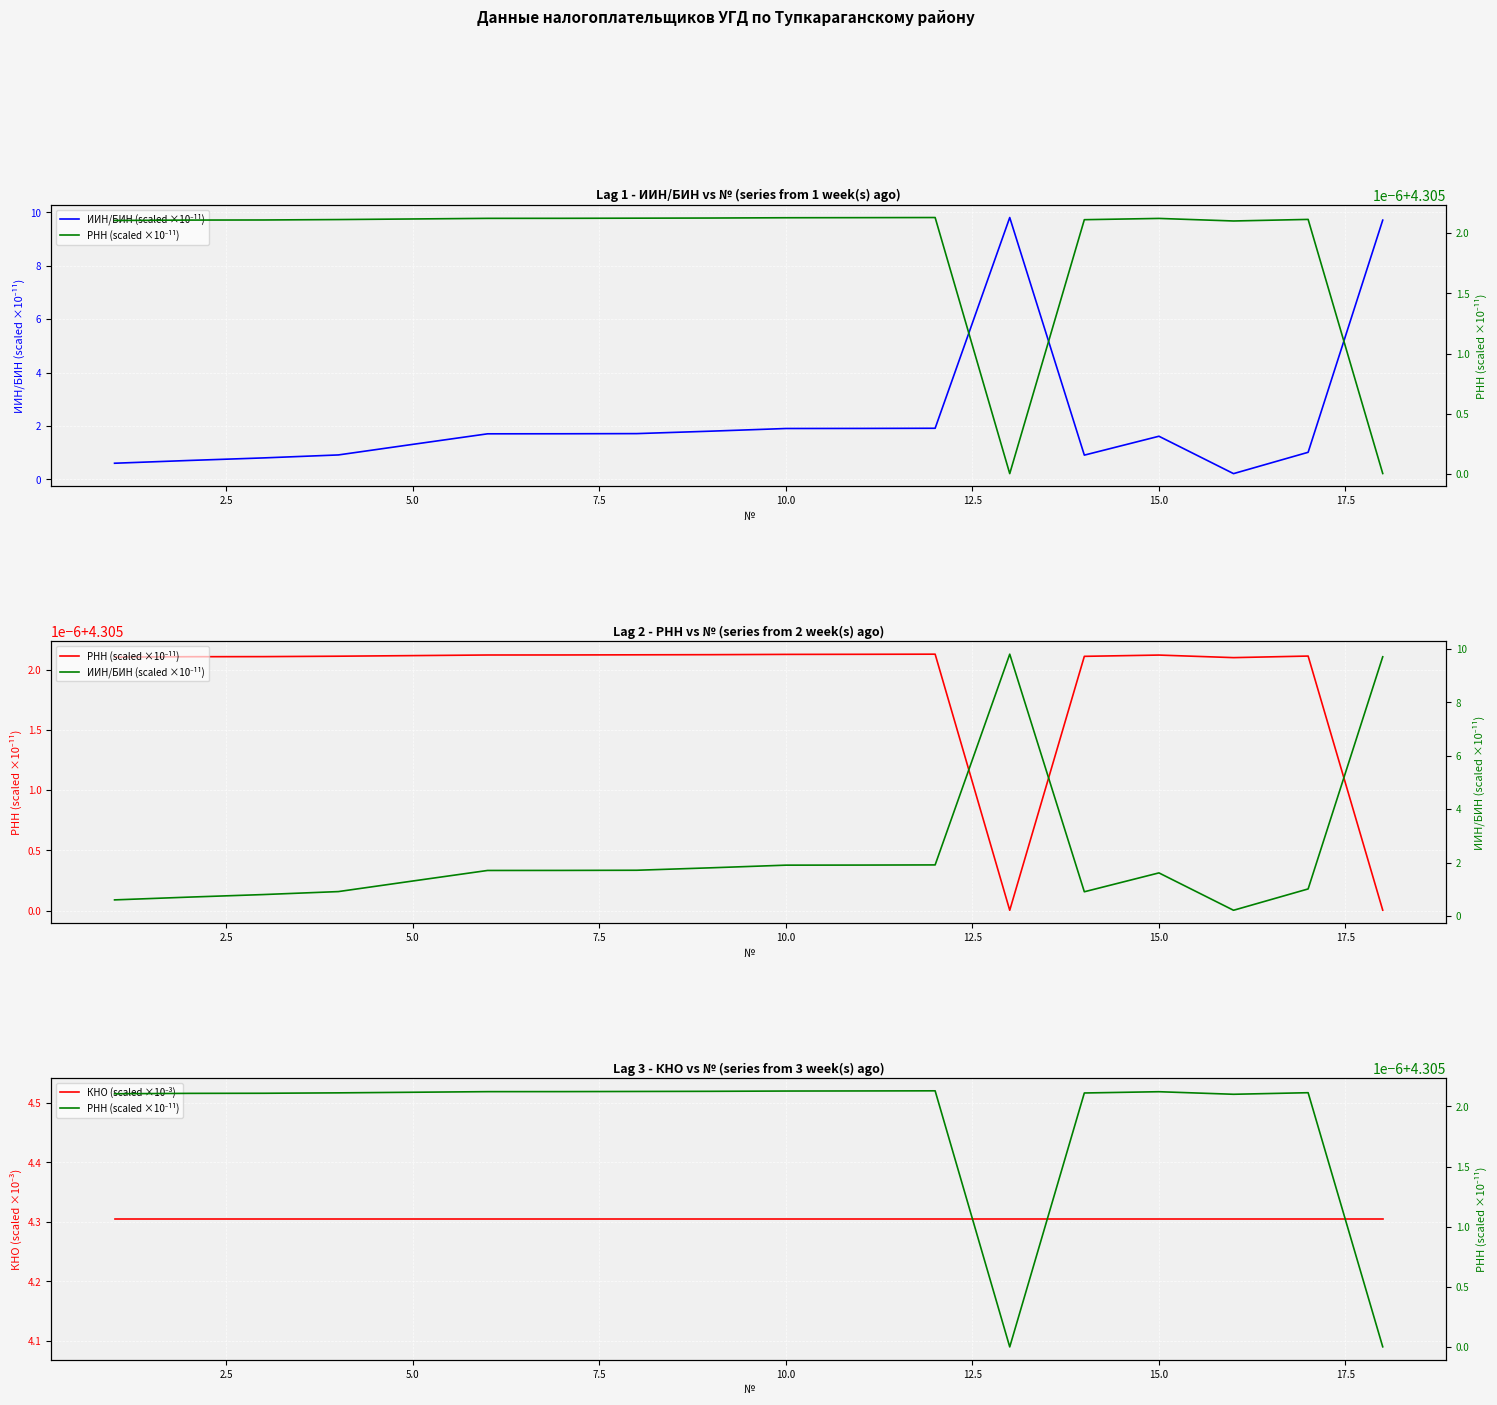

Reading left to right, list all the values displayed in this chart.

ИИН/БИН (scaled ×10⁻¹¹): 0.6	0.7	0.8	0.9	1.3	1.7	1.7	1.7	1.8	1.9	1.9	1.9	9.8	0.9	1.6	0.2	1.0	9.7
РНН (scaled ×10⁻¹¹): 4.3	4.3	4.3	4.3	4.3	4.3	4.3	4.3	4.3	4.3	4.3	4.3	4.3	4.3	4.3	4.3	4.3	4.3
КНО (scaled ×10⁻³): 4.3	4.3	4.3	4.3	4.3	4.3	4.3	4.3	4.3	4.3	4.3	4.3	4.3	4.3	4.3	4.3	4.3	4.3